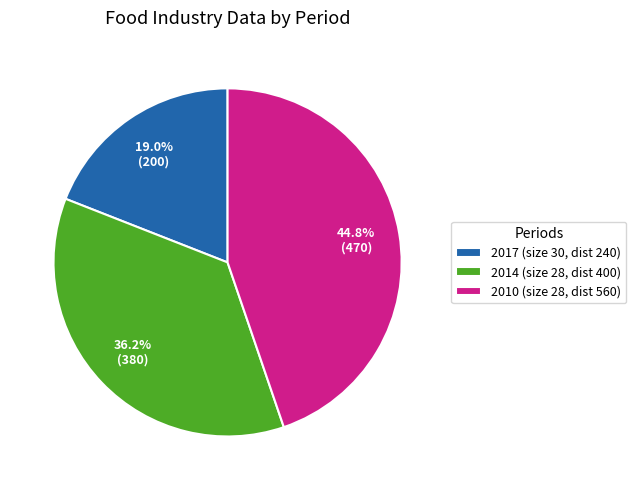

Does any single category account for the majority?

No